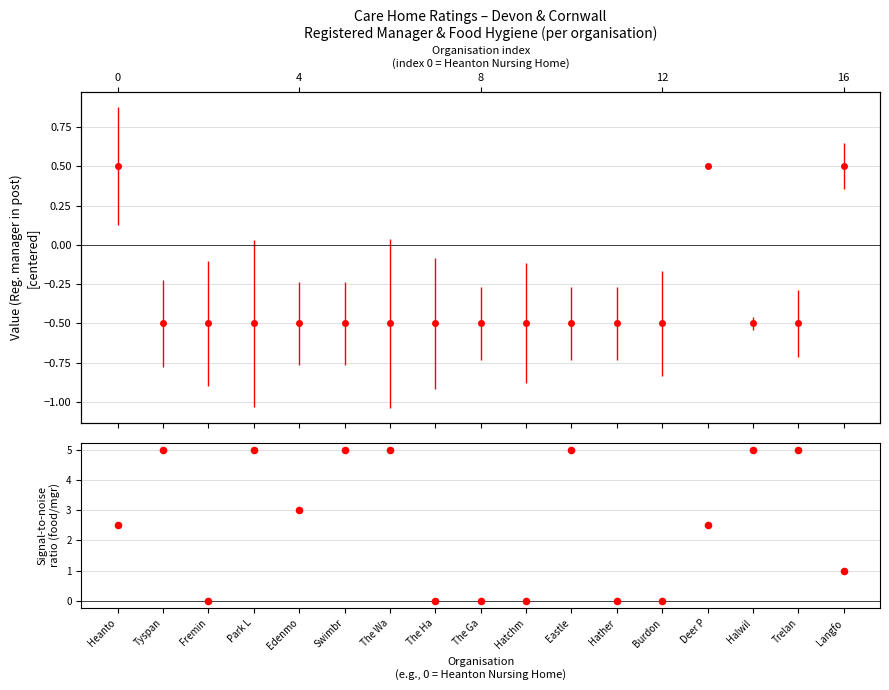

What is the ratio of the value at Swimbr to the value at Langfo?

5.0